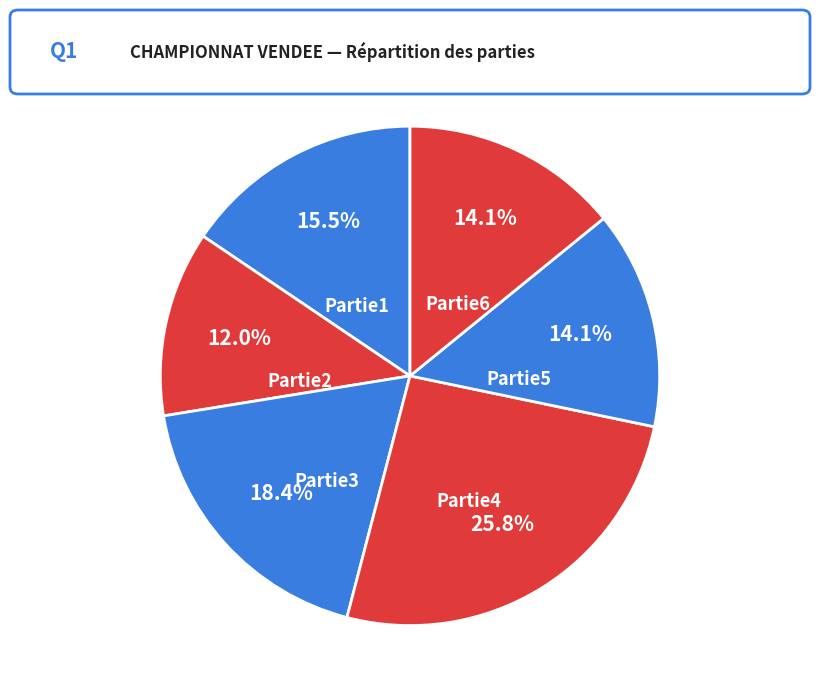

Is Partie1 the majority of the pie?

No